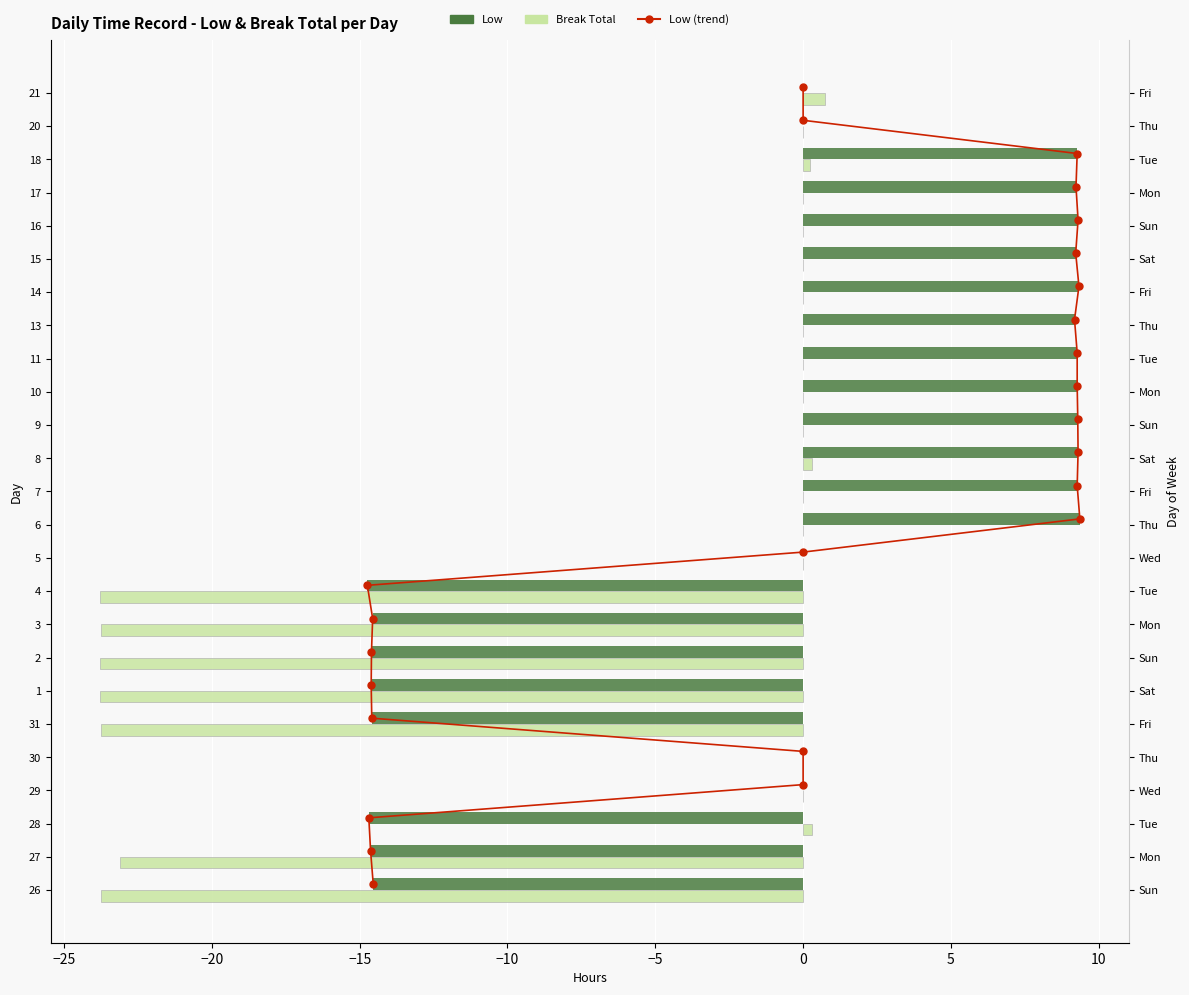

Is the value of Break Total at 11 greater than the value of Low at 30?

No